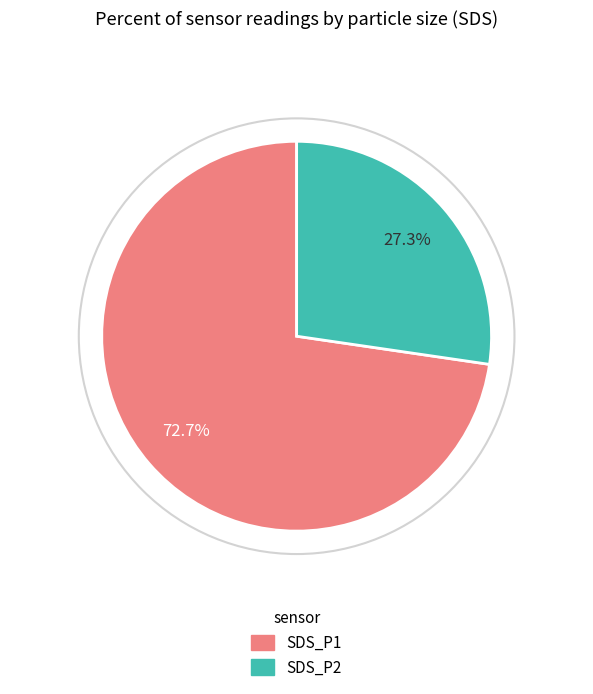

Which has a higher value, SDS_P2 or SDS_P1?

SDS_P1